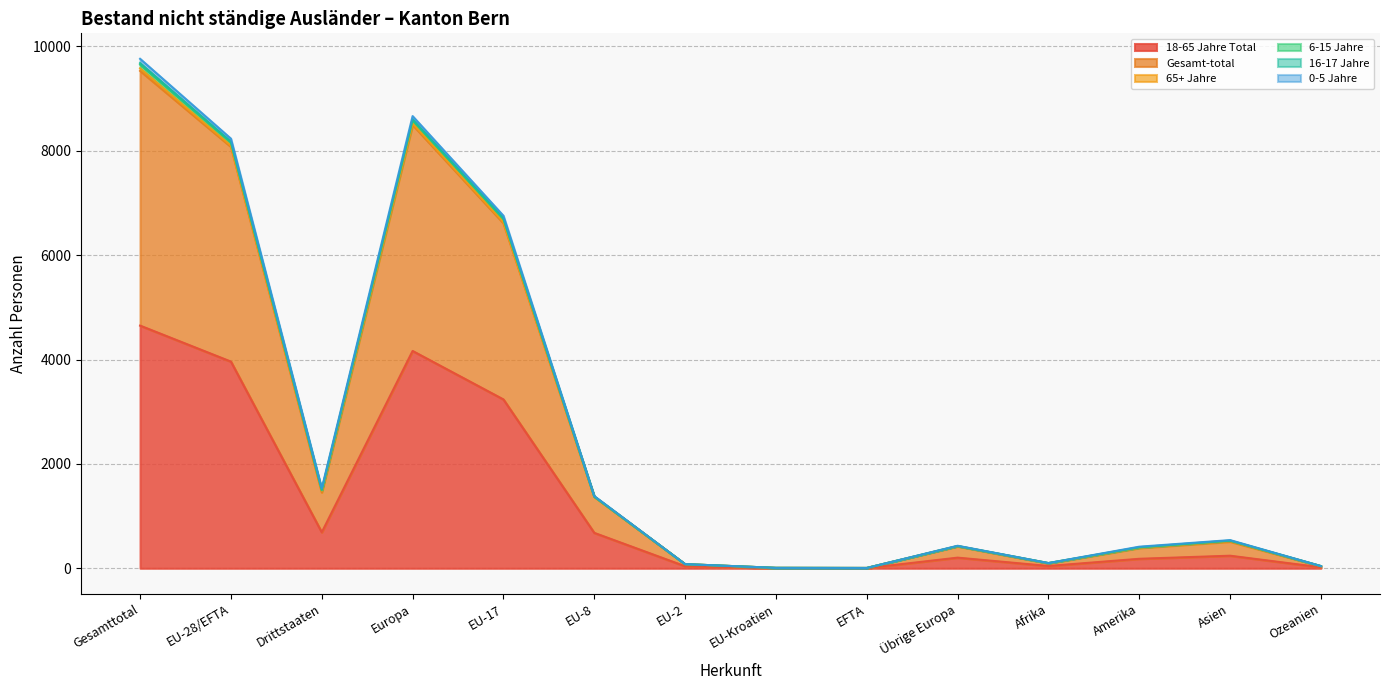

In 0-5 Jahre, how many points are higher than both neighbors (excluding endpoints)?

3